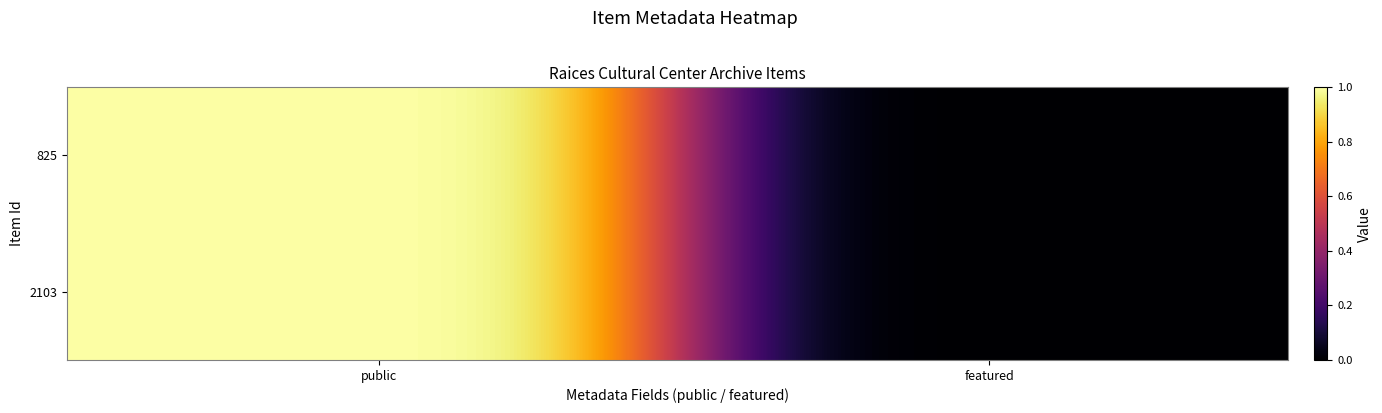

How many data points does each series have?

2